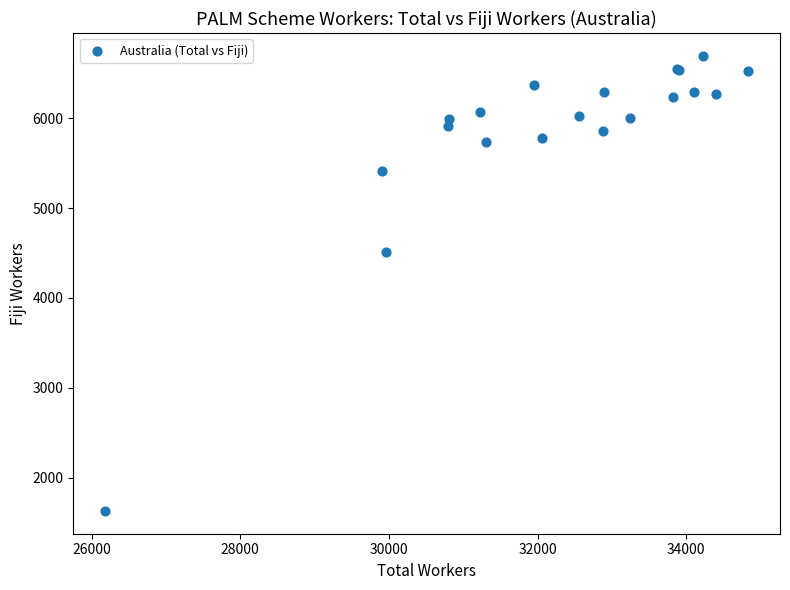

What Y value in the scatter plot is closest to 4162?

4510